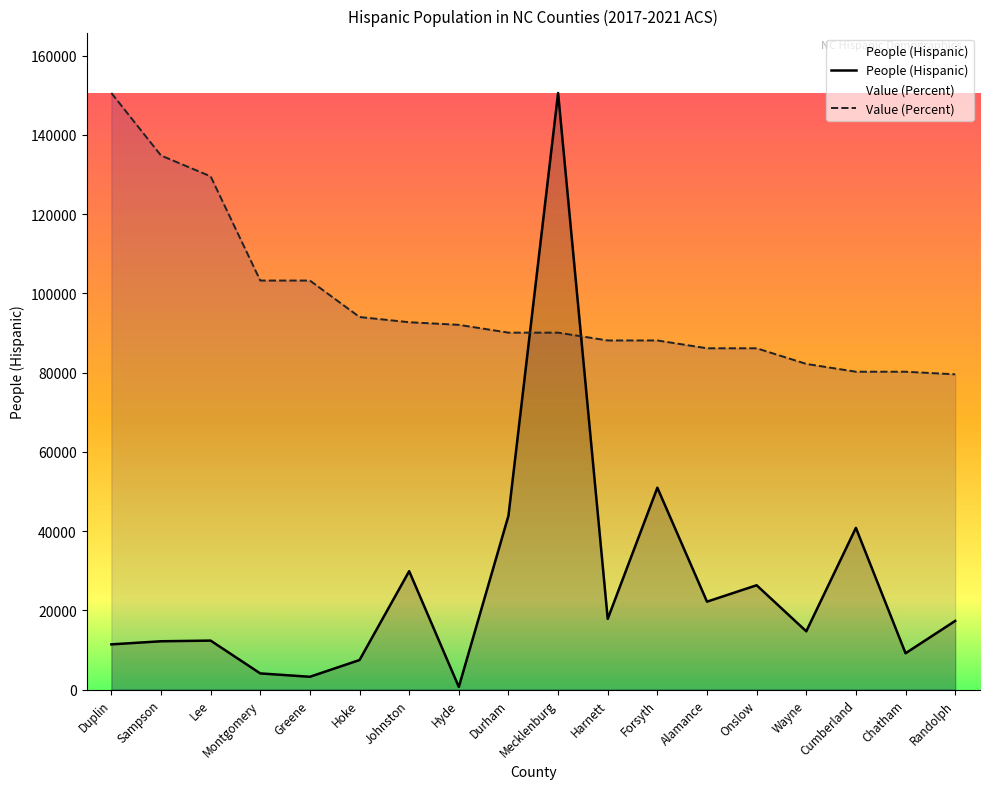

Which series has the largest total across all categories?

Value (Percent)